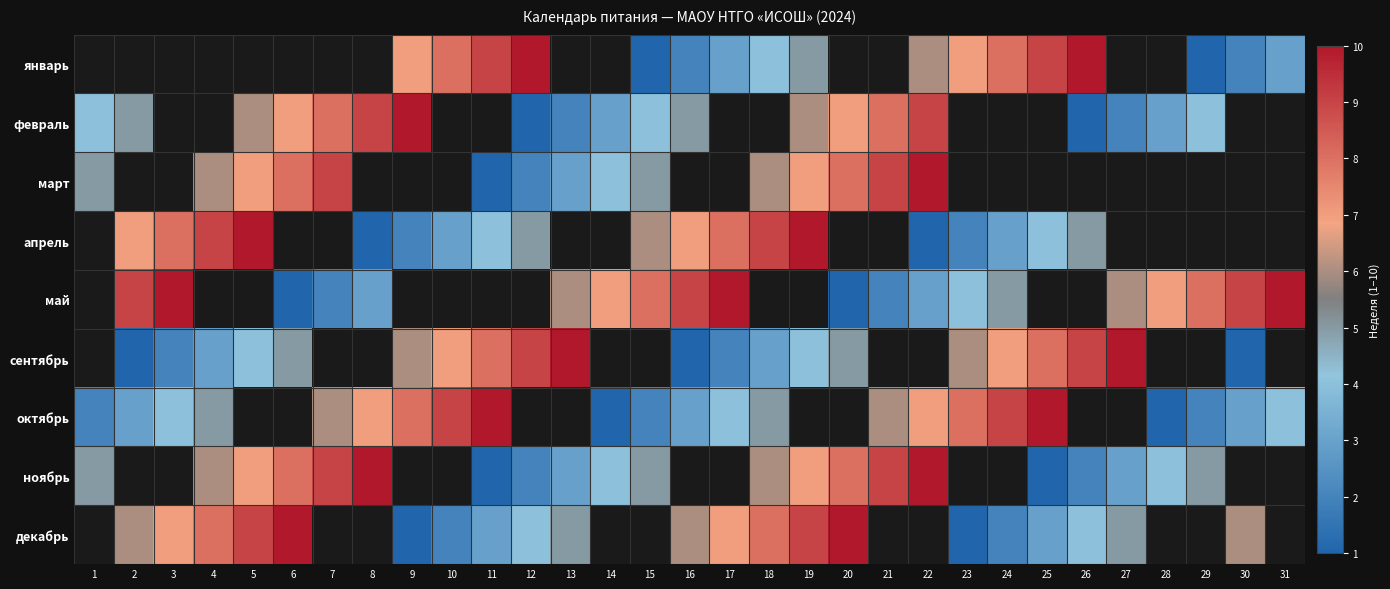

How many distinct data groups are displayed?

9